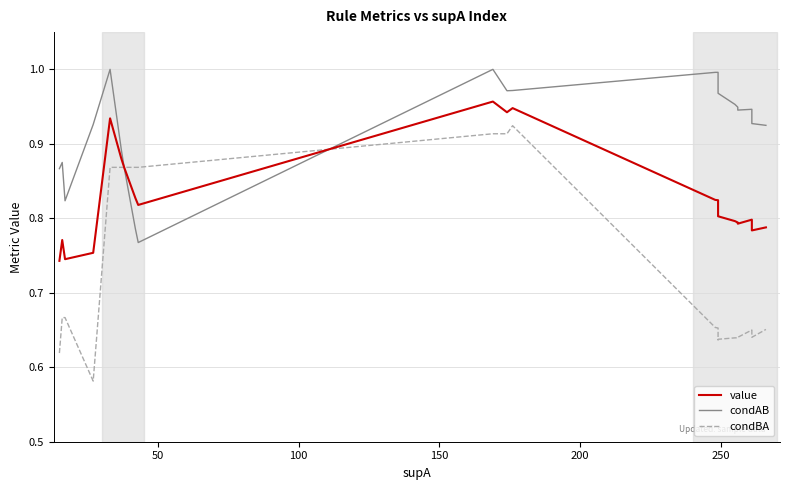

In condAB, how many points are higher than both neighbors (excluding endpoints)?

3